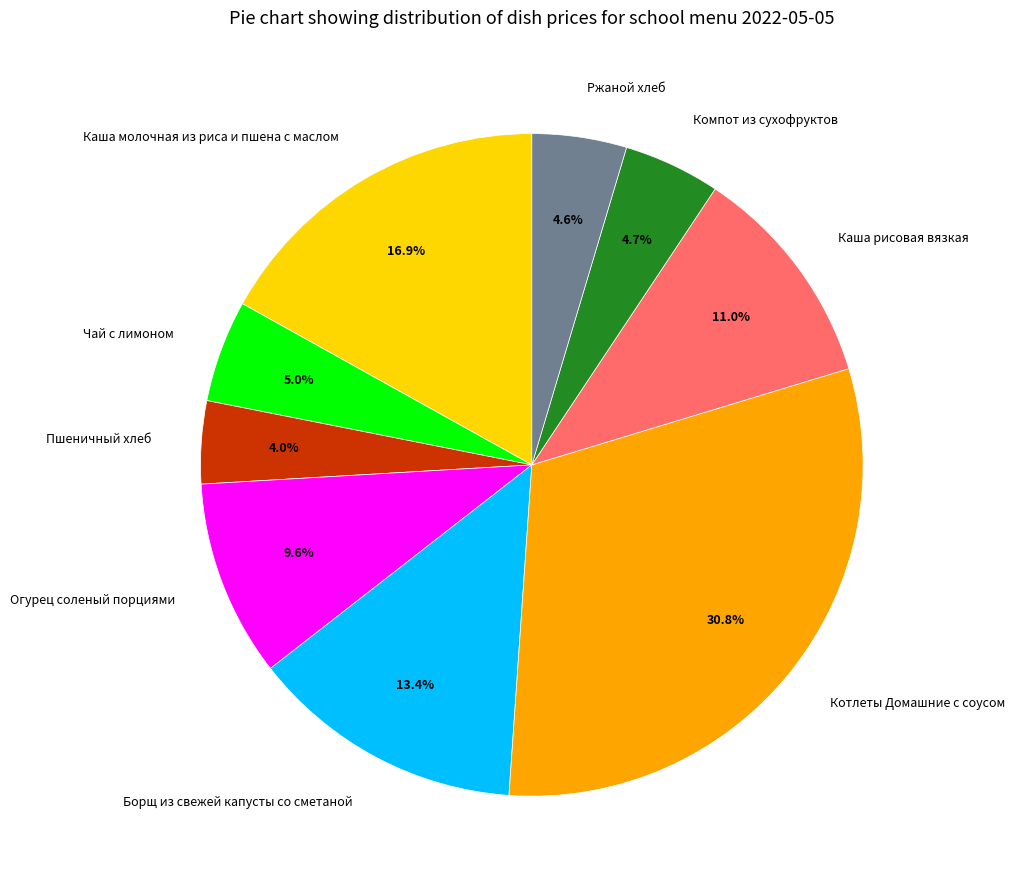

Does Пшеничный хлеб account for over 50% of the chart?

No